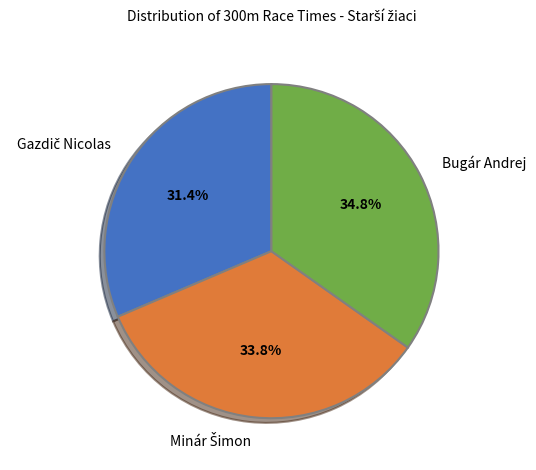

Does any single category account for the majority?

No